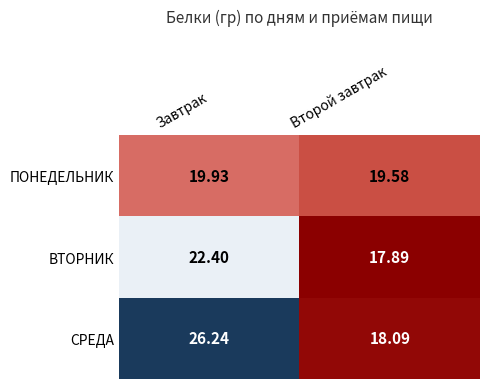

At which label does ВТОРНИК first exceed 22?

Завтрак